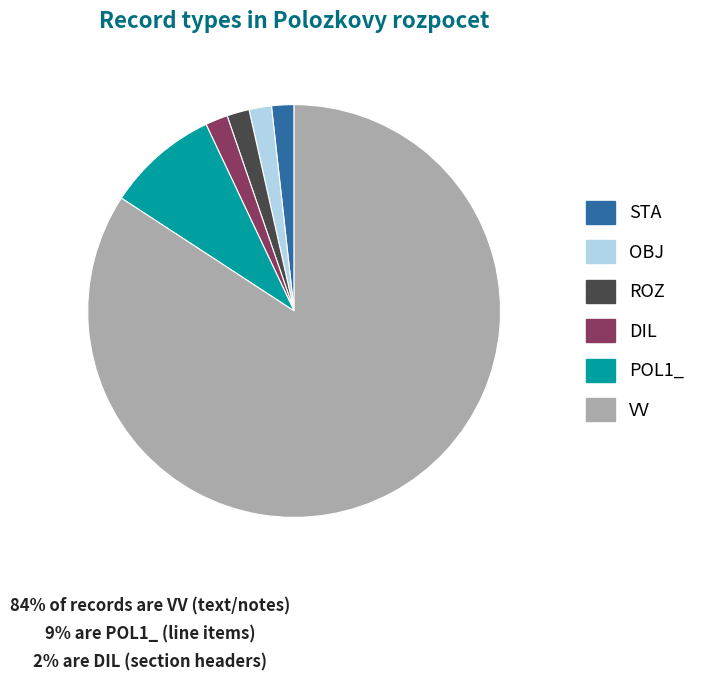

How many segments does this pie chart have?

6